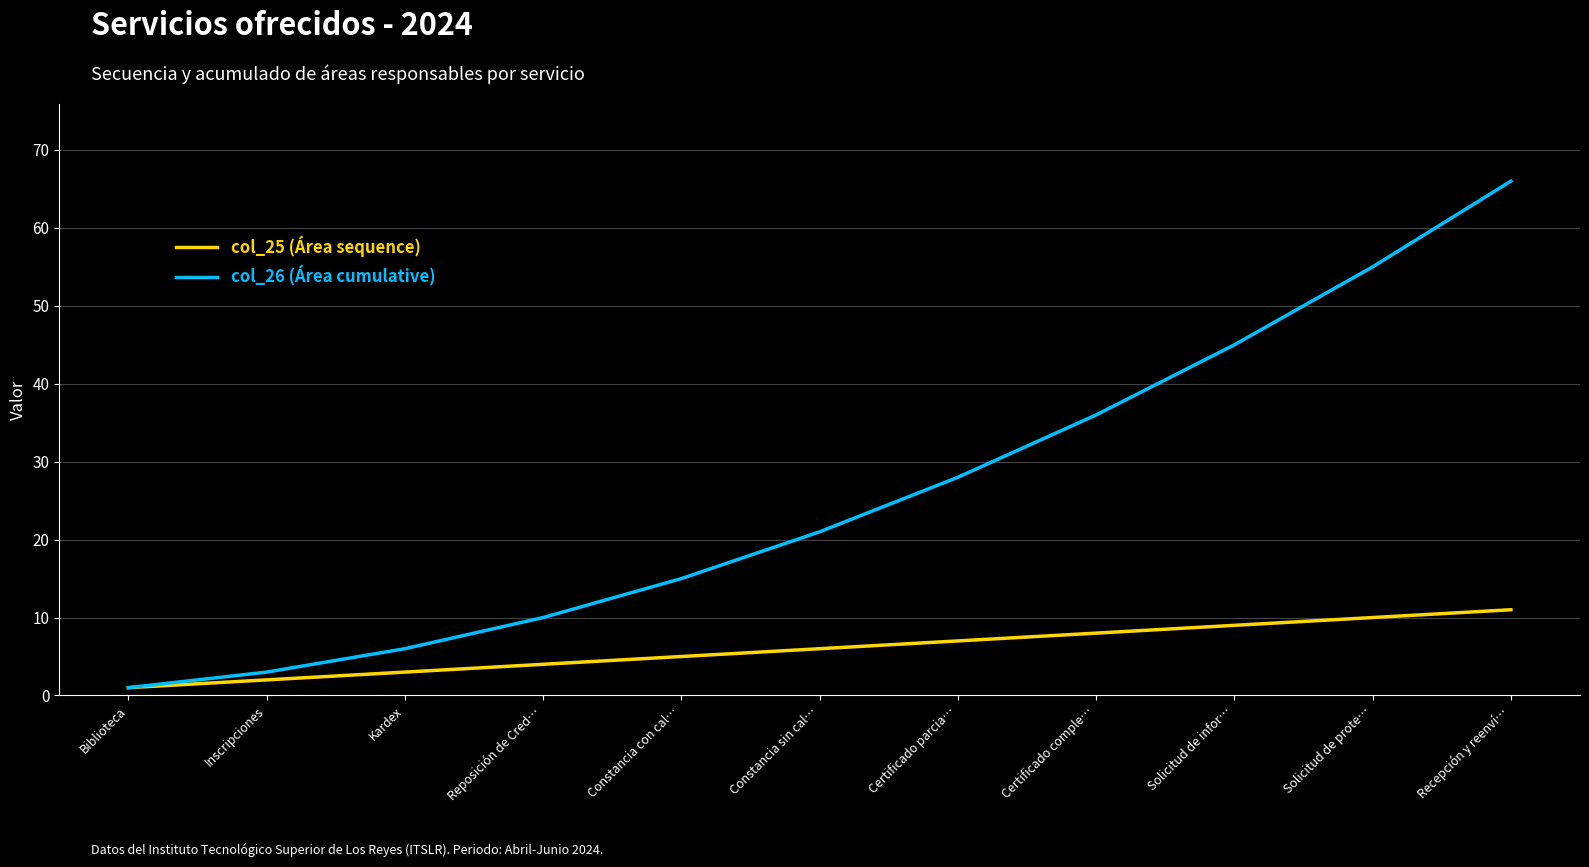

Is it true that col_26 (Área cumulative) equals 22 at Recepción y reenví…?

False